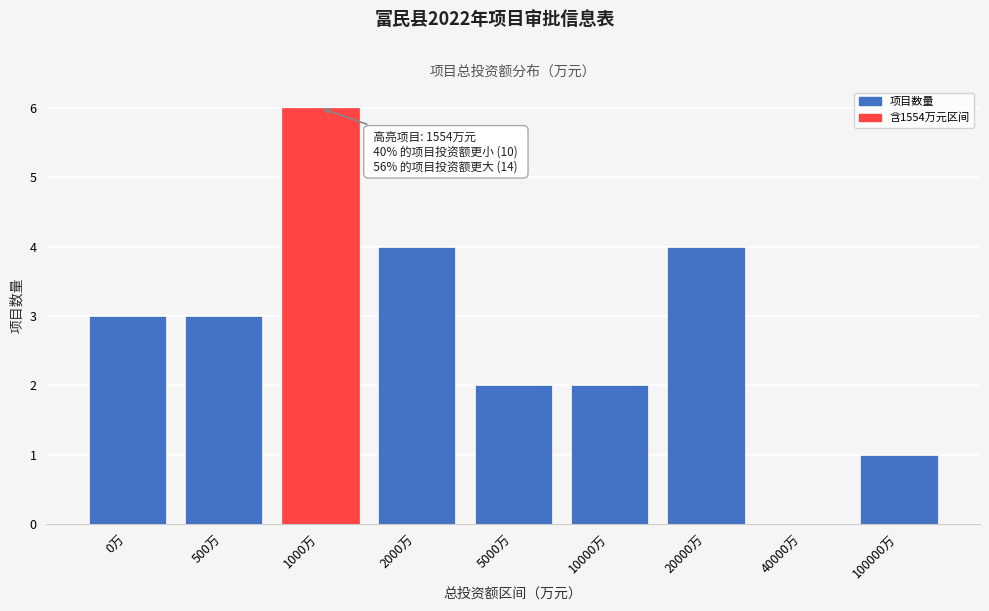

Reading left to right, extract all data points from this chart.

0万=3	500万=3	1000万=6	2000万=4	5000万=2	10000万=2	20000万=4	40000万=0	100000万=1